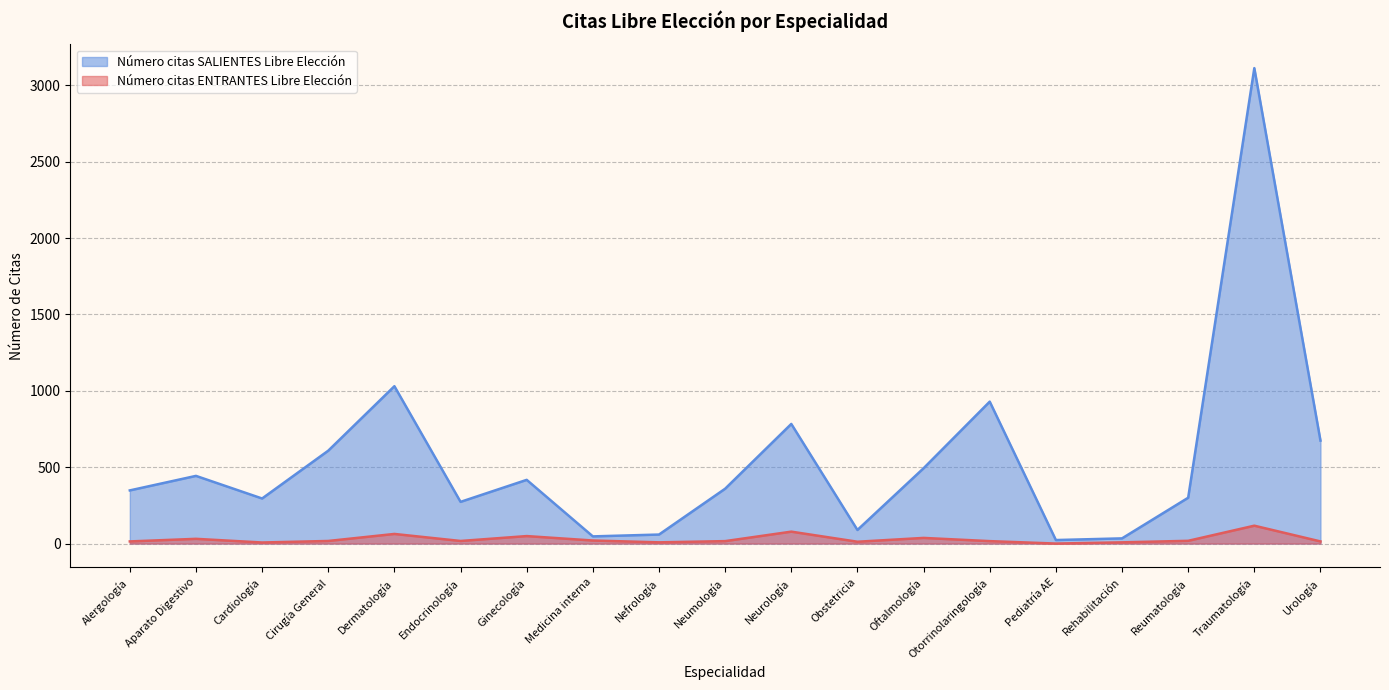

At how many categories does at least one series exceed 1138?

1